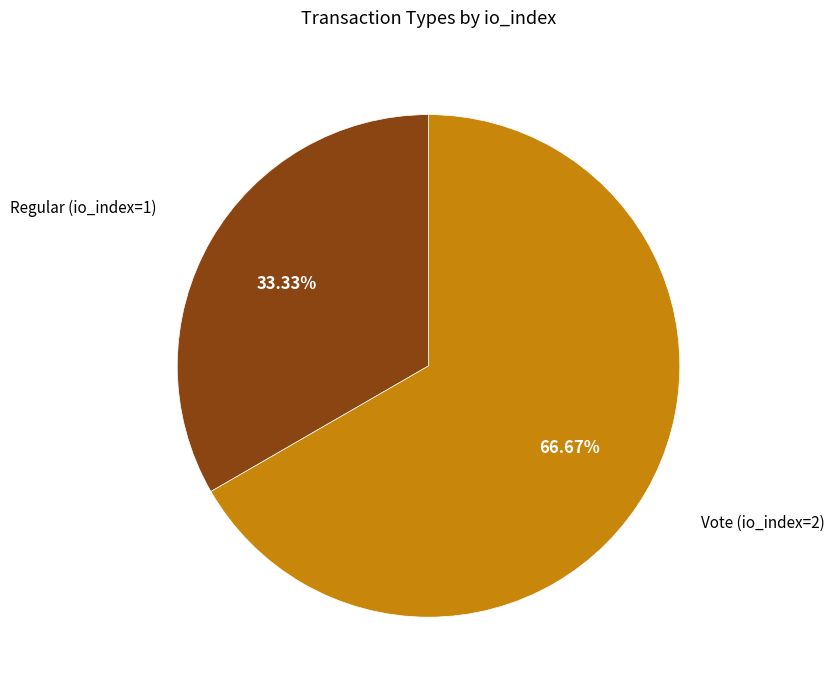

Is there any slice that represents more than half of the pie?

Yes